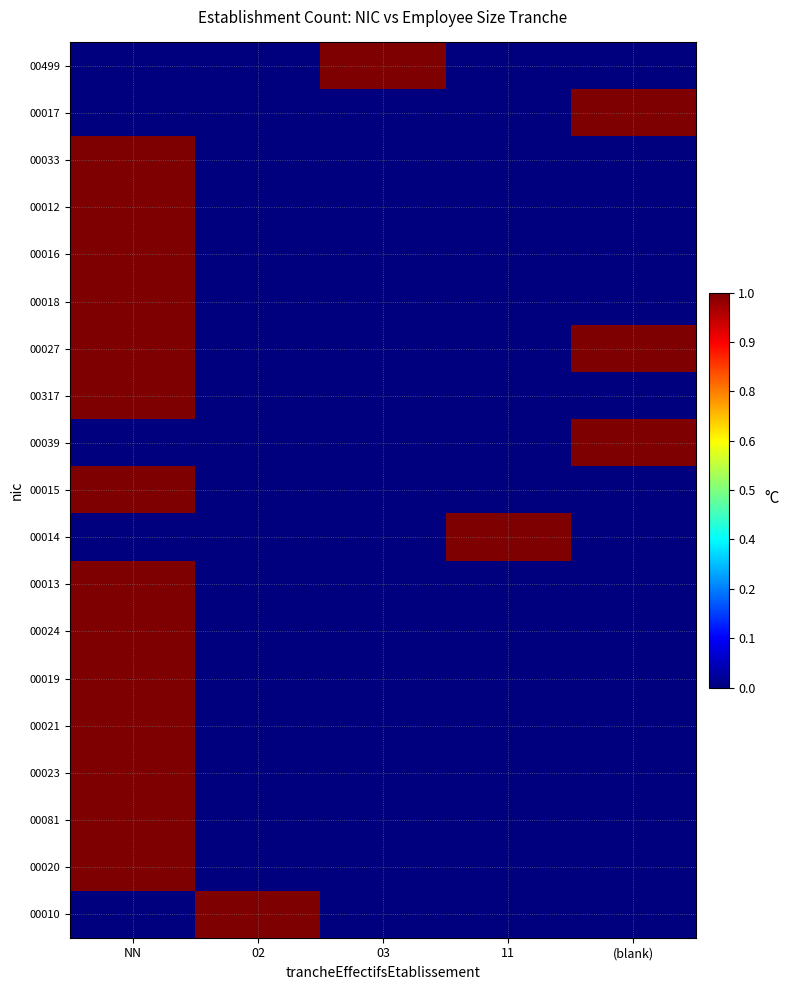

Reading left to right, list all the values displayed in this chart.

00499: NN=0	02=0	03=1	11=0	(blank)=0
00017: NN=0	02=0	03=0	11=0	(blank)=1
00033: NN=1	02=0	03=0	11=0	(blank)=0
00012: NN=1	02=0	03=0	11=0	(blank)=0
00016: NN=1	02=0	03=0	11=0	(blank)=0
00018: NN=1	02=0	03=0	11=0	(blank)=0
00027: NN=1	02=0	03=0	11=0	(blank)=1
00317: NN=1	02=0	03=0	11=0	(blank)=0
00039: NN=0	02=0	03=0	11=0	(blank)=1
00015: NN=1	02=0	03=0	11=0	(blank)=0
00014: NN=0	02=0	03=0	11=1	(blank)=0
00013: NN=1	02=0	03=0	11=0	(blank)=0
00024: NN=1	02=0	03=0	11=0	(blank)=0
00019: NN=1	02=0	03=0	11=0	(blank)=0
00021: NN=1	02=0	03=0	11=0	(blank)=0
00023: NN=1	02=0	03=0	11=0	(blank)=0
00081: NN=1	02=0	03=0	11=0	(blank)=0
00020: NN=1	02=0	03=0	11=0	(blank)=0
00010: NN=0	02=1	03=0	11=0	(blank)=0